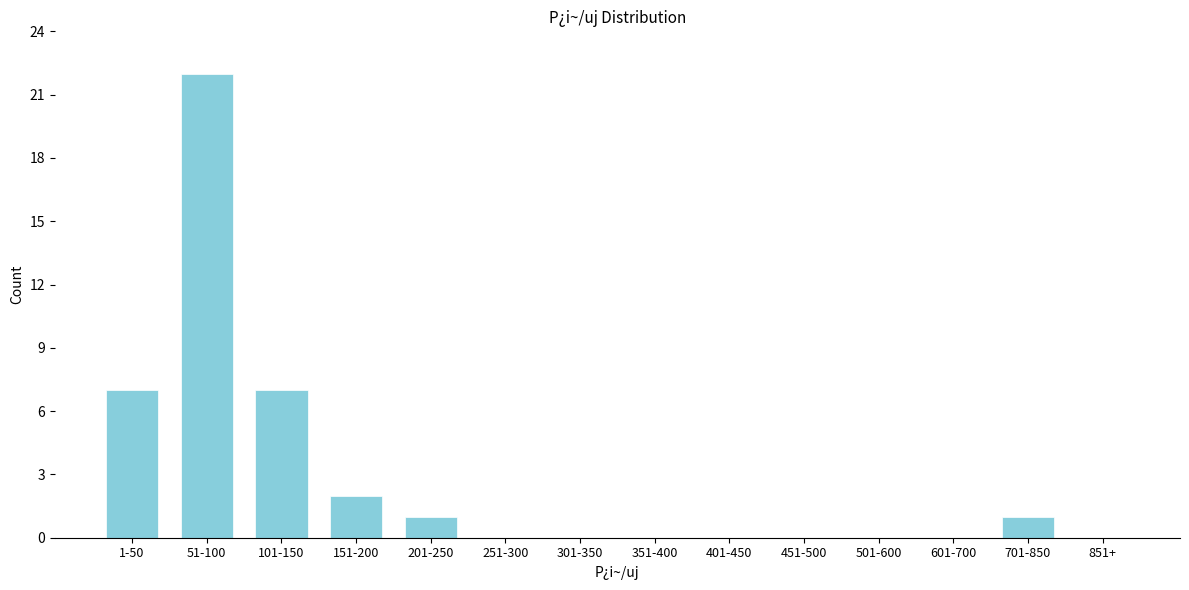

Reading left to right, extract all data points from this chart.

1-50=7	51-100=22	101-150=7	151-200=2	201-250=1	251-300=0	301-350=0	351-400=0	401-450=0	451-500=0	501-600=0	601-700=0	701-850=1	851+=0